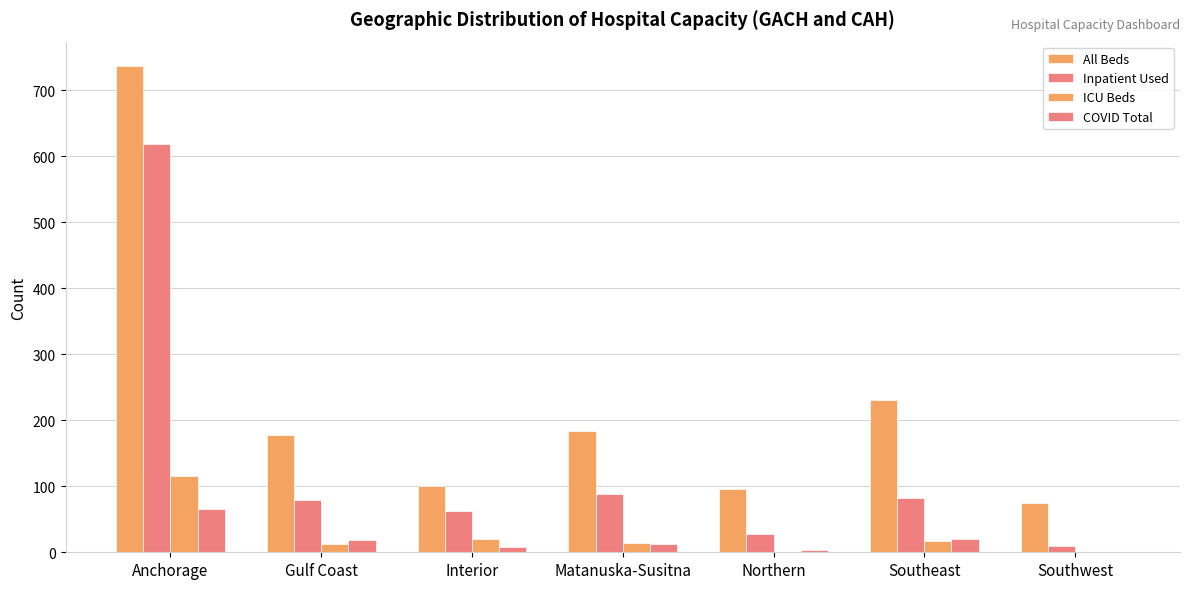

At how many categories does at least one series exceed 161?

4